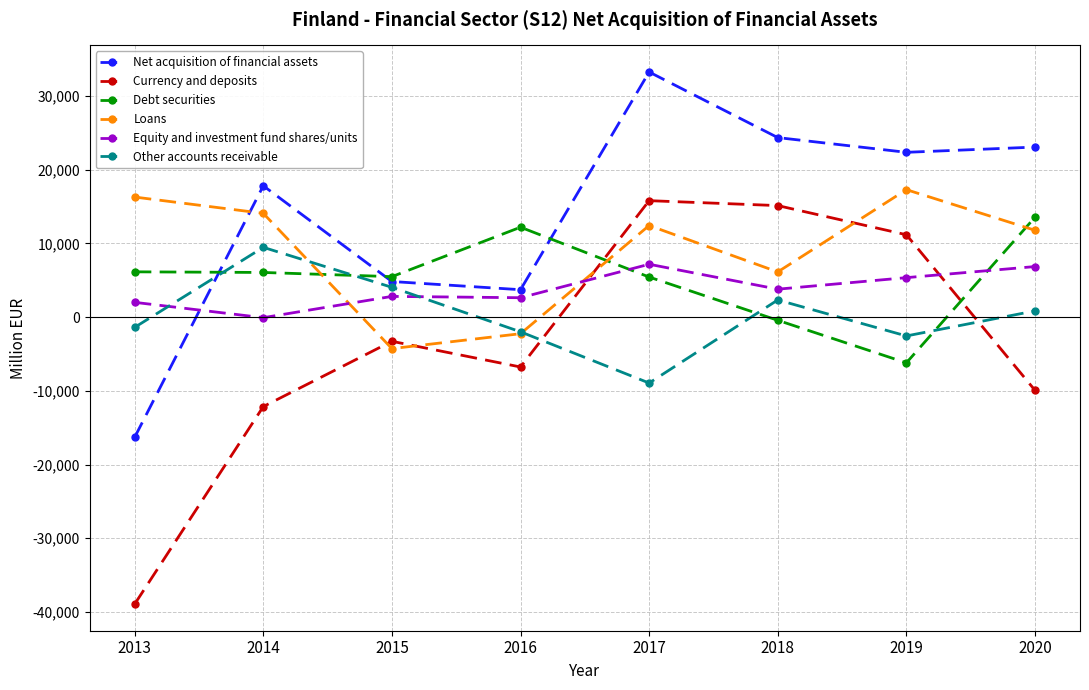

At which category does Other accounts receivable reach its first local valley?

2017